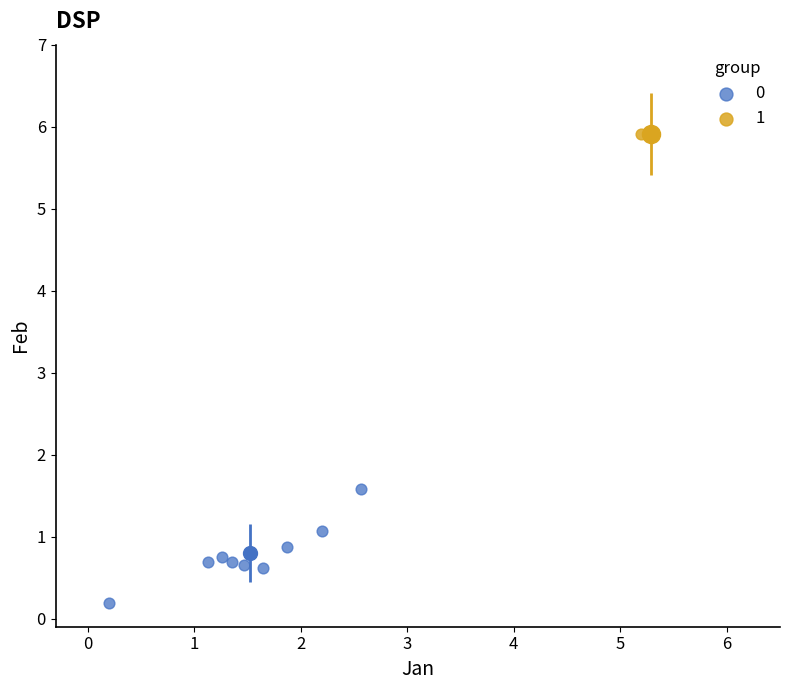

What are all the series names shown in the legend?

0, 1